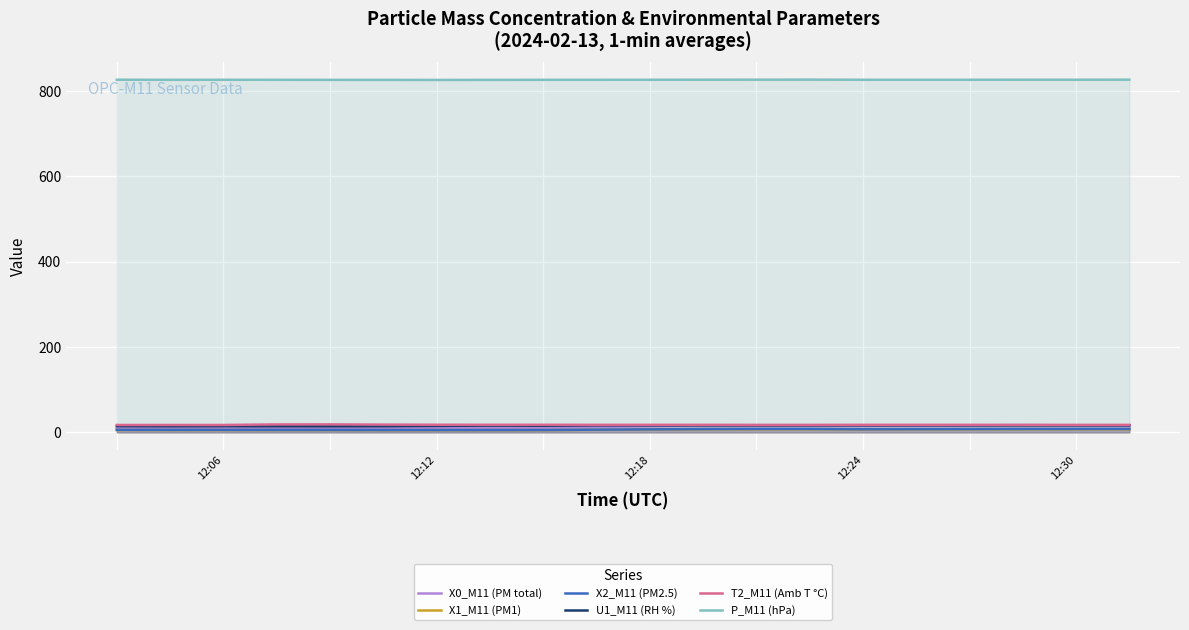

What position from the left is 8?

9